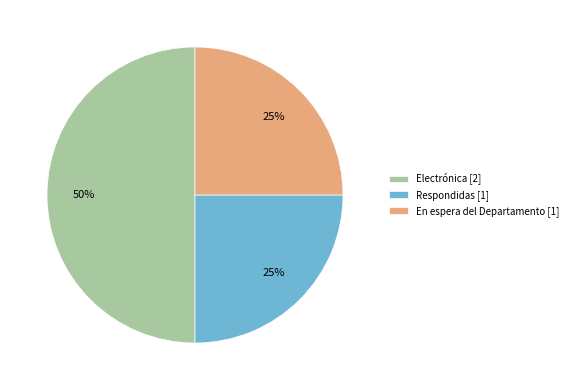

The Electrónica [2] slice represents 56% of the pie. True or false?

False